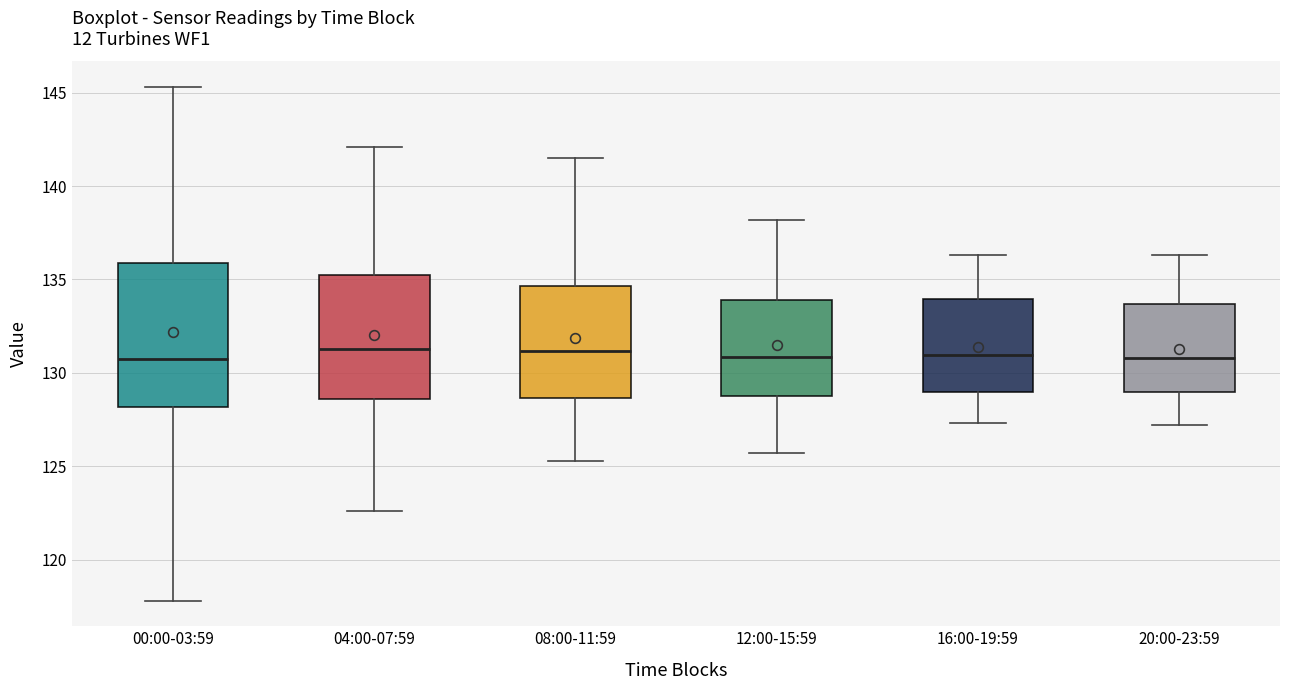

Reading left to right, read every box against the y-axis: the position of its median line, the range the box covers, and the ends of its whiskers. The values are not printed on the chart, so give them approximately, as read against the axis.

00:00-03:59: median 131.0, box 128.0 to 136.0, whiskers 118.0 to 145.5
04:00-07:59: median 131.5, box 128.5 to 135.0, whiskers 122.5 to 142.0
08:00-11:59: median 131.0, box 128.5 to 134.5, whiskers 125.5 to 141.5
12:00-15:59: median 131.0, box 129.0 to 134.0, whiskers 125.5 to 138.0
16:00-19:59: median 131.0, box 129.0 to 134.0, whiskers 127.5 to 136.5
20:00-23:59: median 131.0, box 129.0 to 133.5, whiskers 127.0 to 136.5